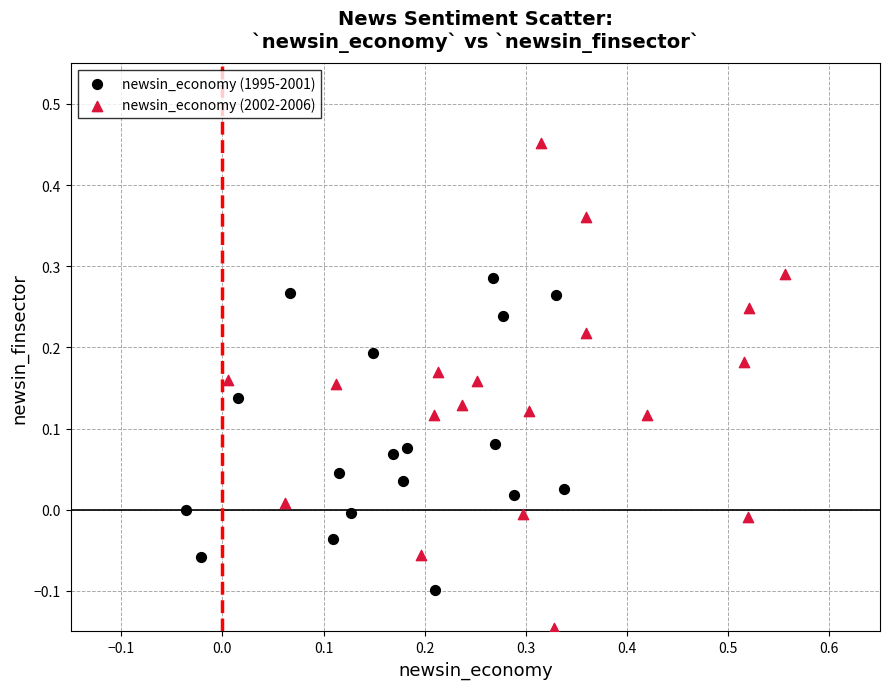

Which series reaches the maximum Y coordinate?

newsin_economy (2002-2006)